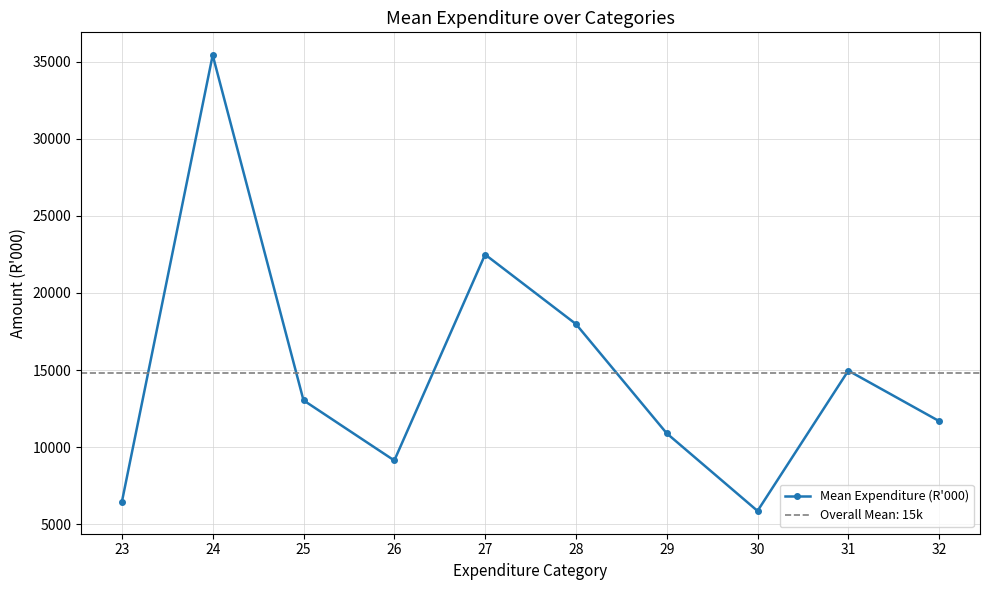

The chart shows a value of 5866.3 at 30. True or false?

True